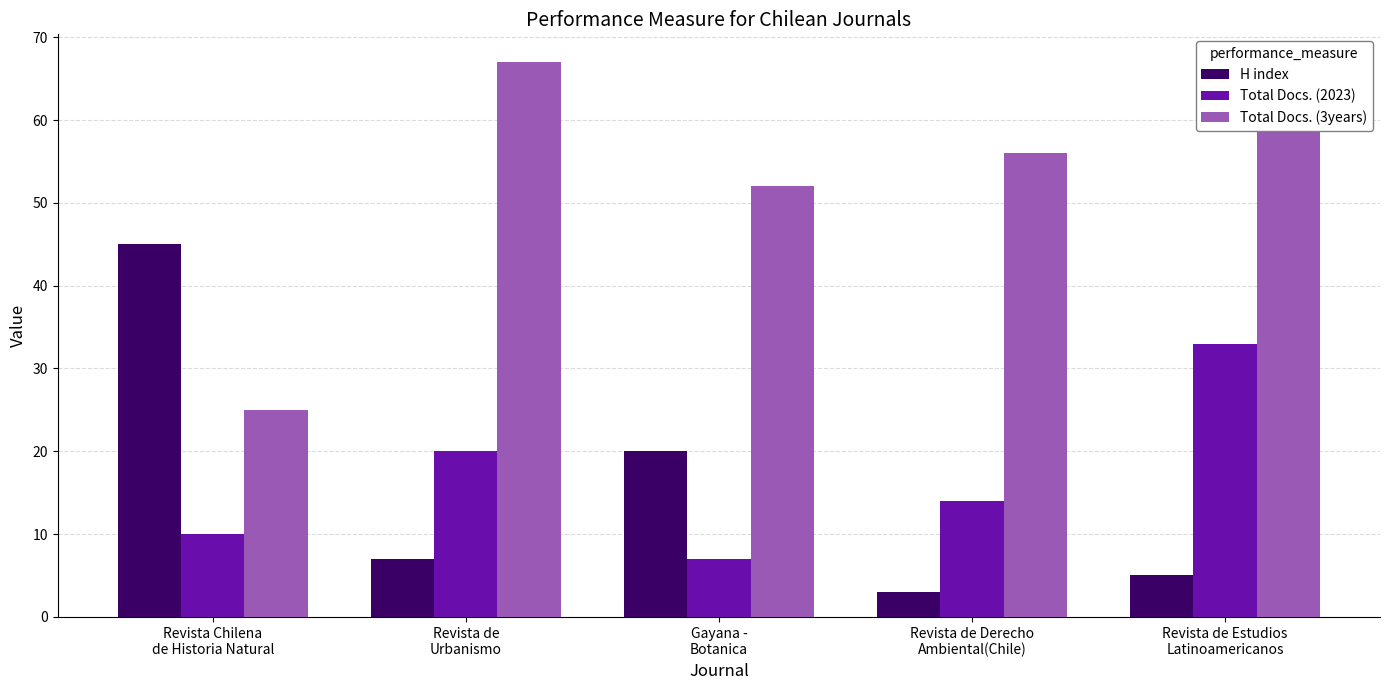

Reading right to left, list all the values displayed in this chart.

H index: Revista de Estudios
Latinoamericanos=5	Revista de Derecho
Ambiental(Chile)=3	Gayana -
Botanica=20	Revista de
Urbanismo=7	Revista Chilena
de Historia Natural=45
Total Docs. (2023): Revista de Estudios
Latinoamericanos=33	Revista de Derecho
Ambiental(Chile)=14	Gayana -
Botanica=7	Revista de
Urbanismo=20	Revista Chilena
de Historia Natural=10
Total Docs. (3years): Revista de Estudios
Latinoamericanos=64	Revista de Derecho
Ambiental(Chile)=56	Gayana -
Botanica=52	Revista de
Urbanismo=67	Revista Chilena
de Historia Natural=25